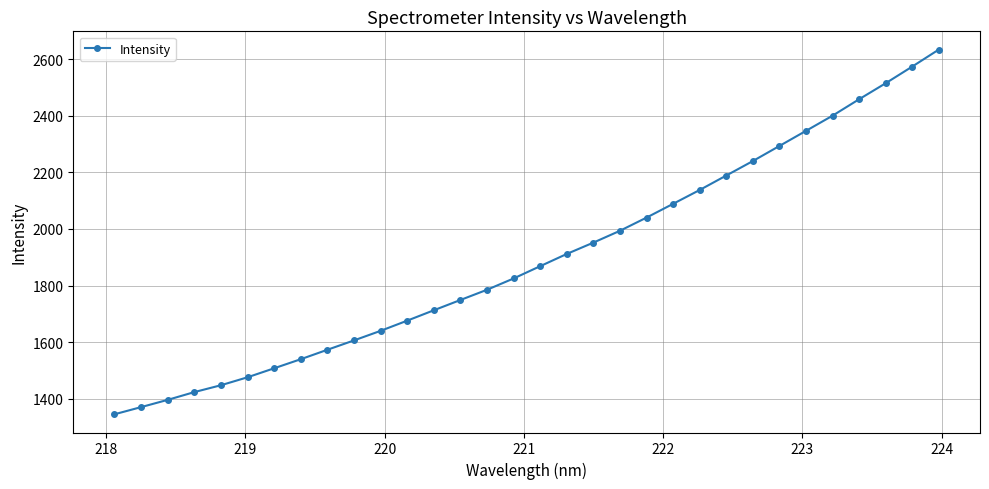

Count the number of data series in this chart.

1